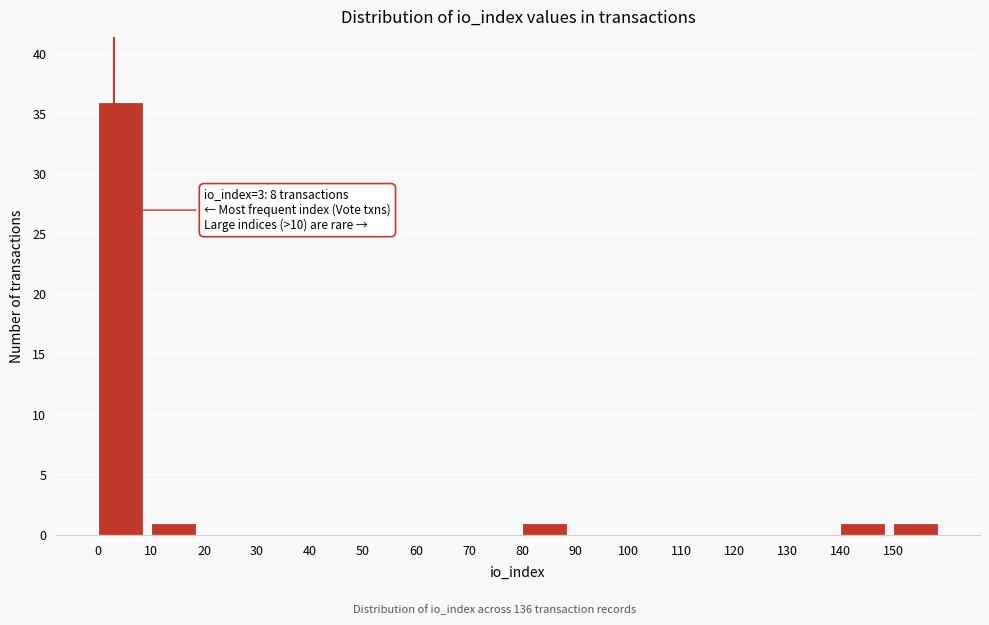

Which range on the x-axis has the tallest bar?

0 to 10